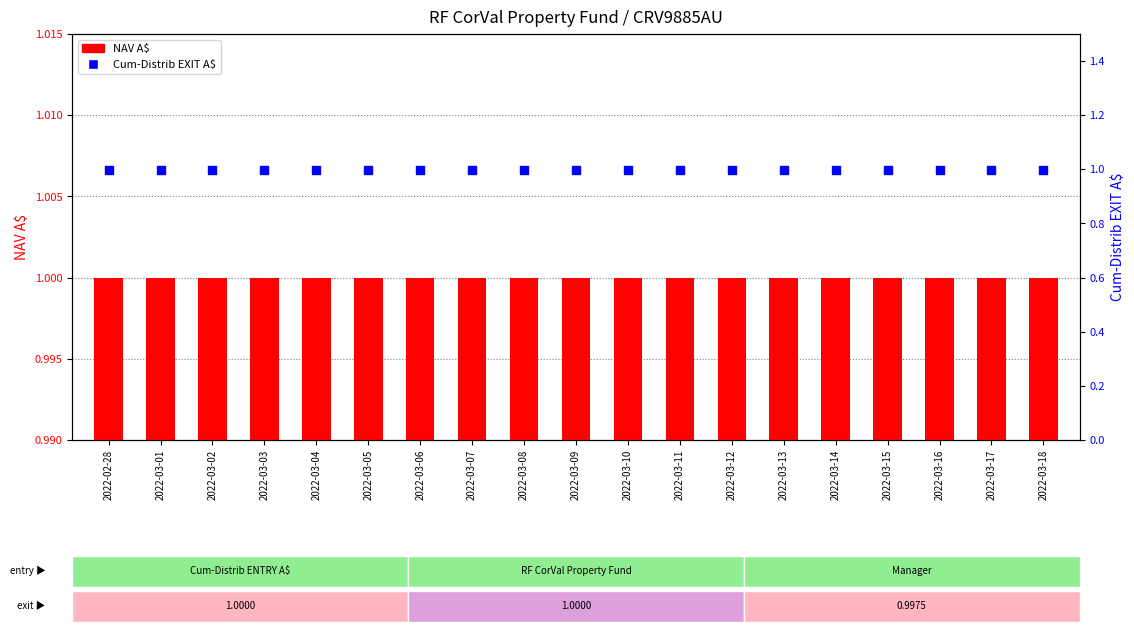

Is the value of Cum-Distrib EXIT A$ at 2022-03-01 greater than the value of NAV A$ at 2022-03-06?

No